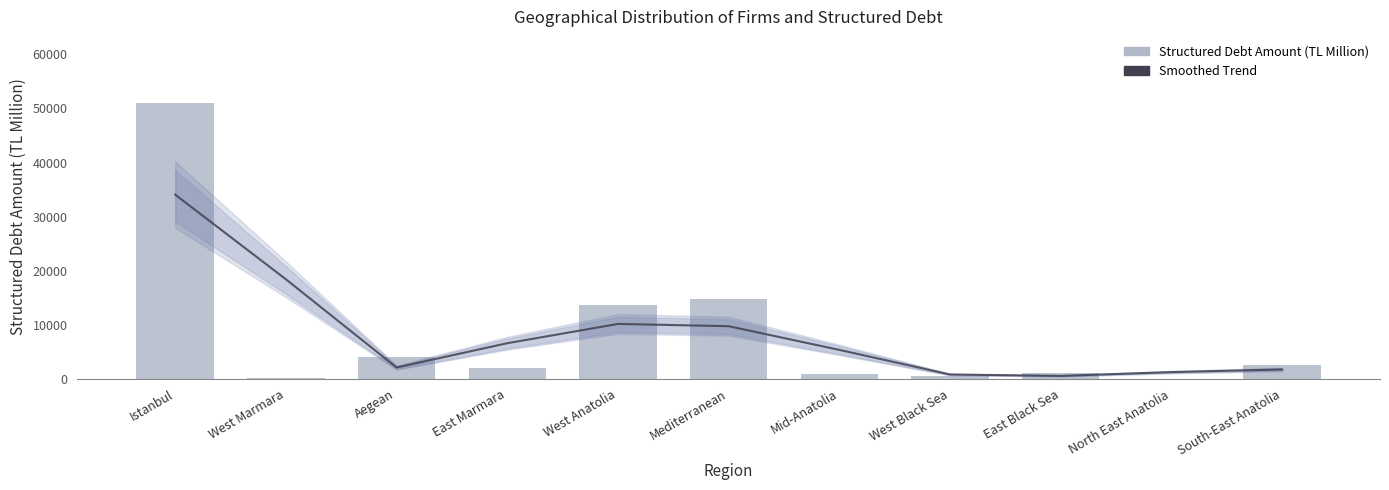

What is the label of the 7th bar from the left?

Mid-Anatolia